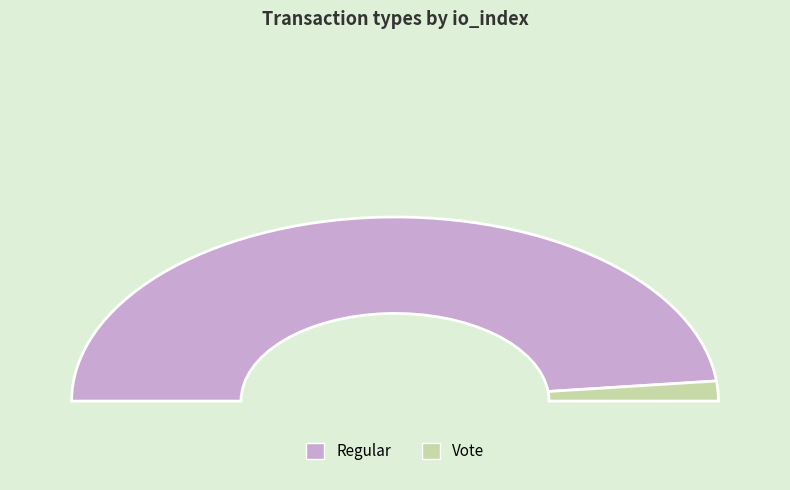

Which has a higher value, Vote or Regular?

Regular